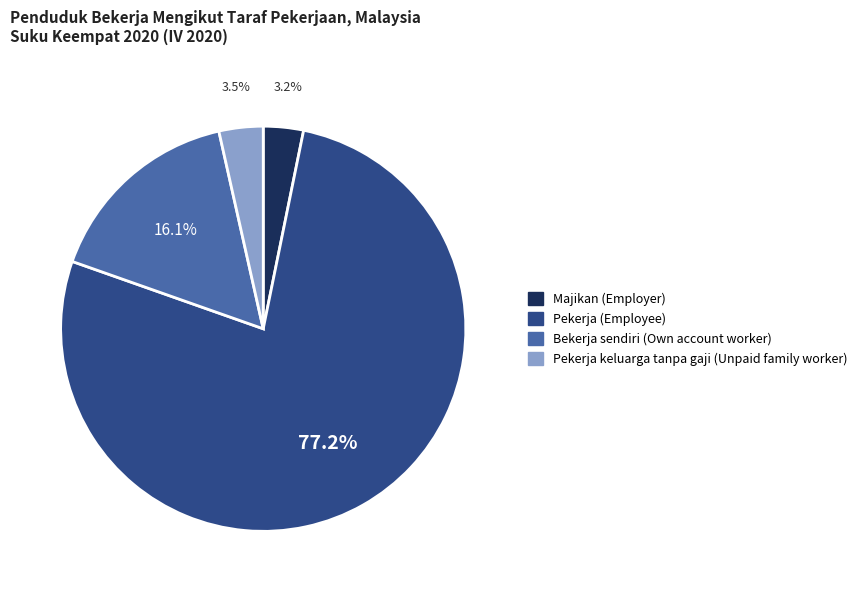

Is it true that Pekerja (Employee) is 89% of the pie?

False